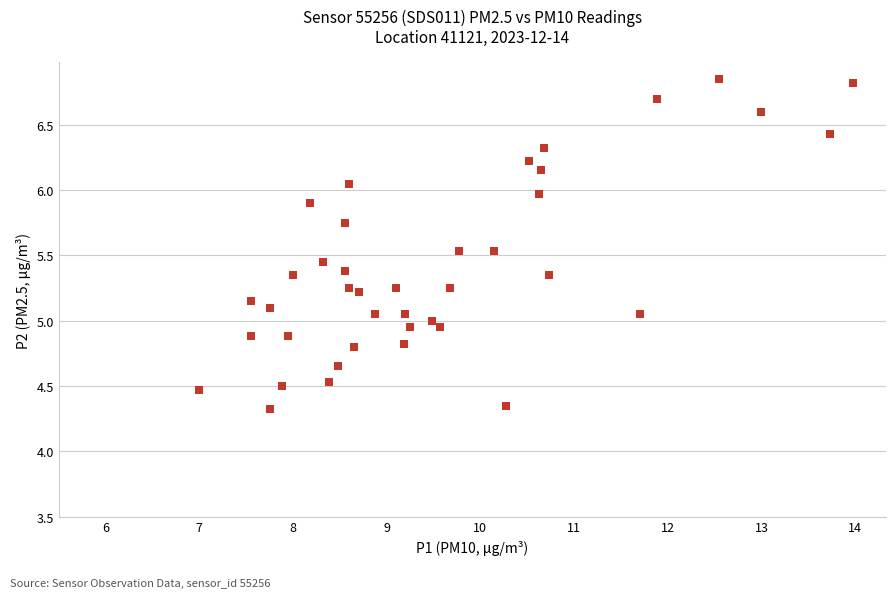

What is the range of Y values (max minus min)?

2.5